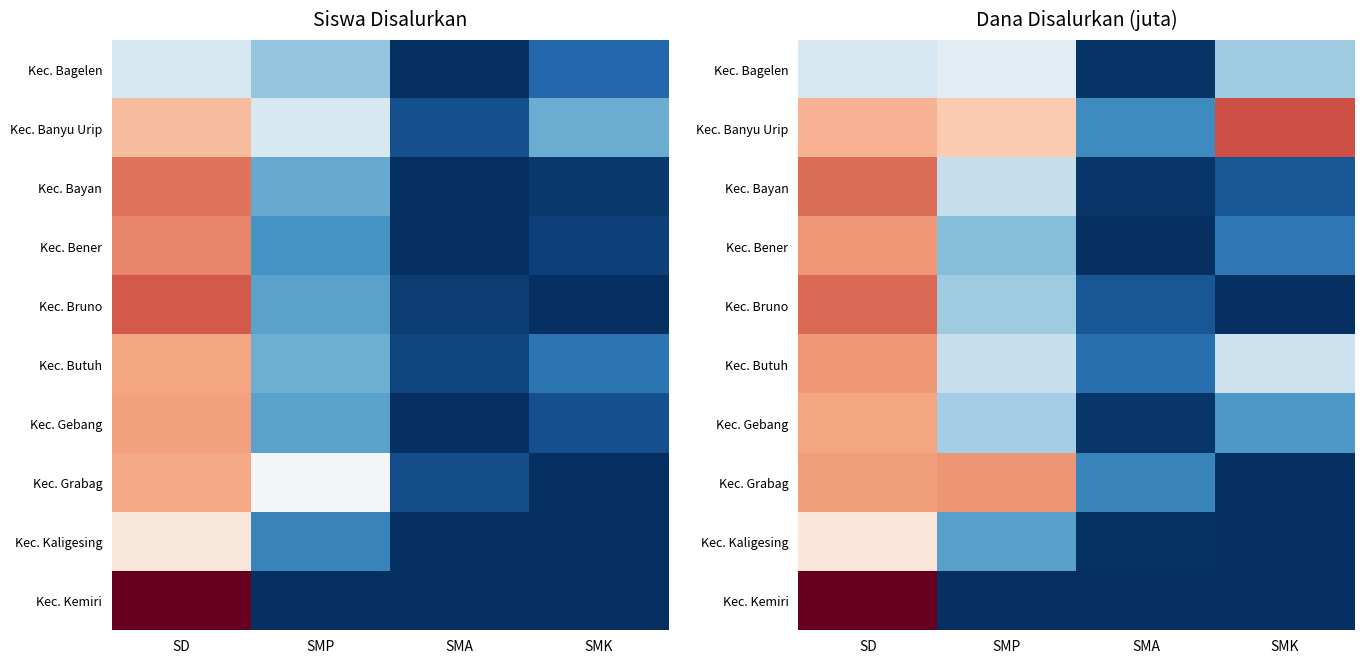

Which series changed the most between SD and SMP?

Kec. Kemiri